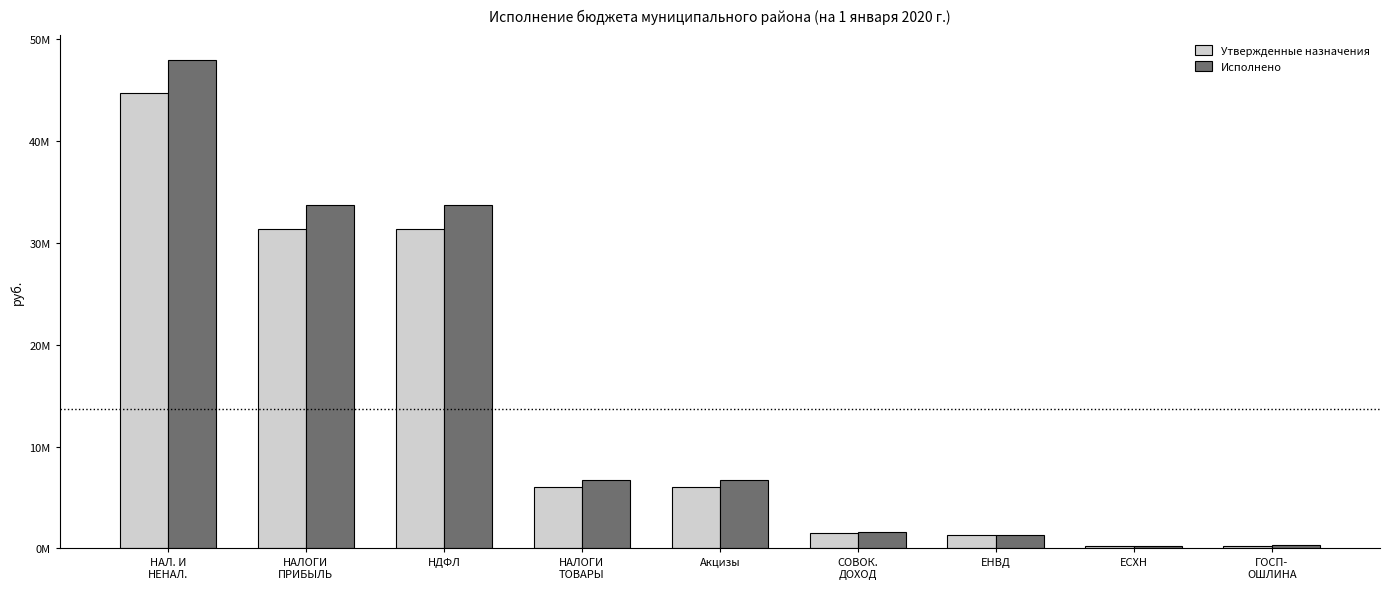

Are the bars grouped side by side (vs. stacked)?

Yes